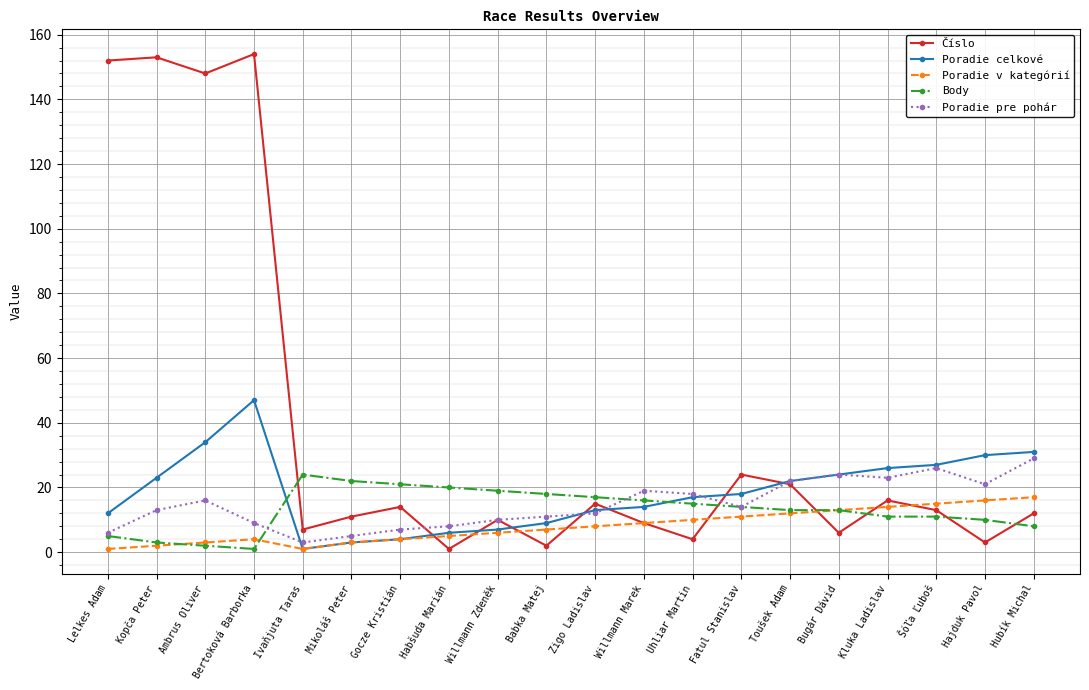

Reading left to right, list all the values displayed in this chart.

Číslo: 152	153	148	154	7	11	14	1	10	2	15	9	4	24	21	6	16	13	3	12
Poradie celkové: 12	23	34	47	1	3	4	6	7	9	13	14	17	18	22	24	26	27	30	31
Poradie v kategórií: 1	2	3	4	1	3	4	5	6	7	8	9	10	11	12	13	14	15	16	17
Body: 5	3	2	1	24	22	21	20	19	18	17	16	15	14	13	13	11	11	10	8
Poradie pre pohár: 6	13	16	9	3	5	7	8	10	11	12	19	18	14	22	24	23	26	21	29